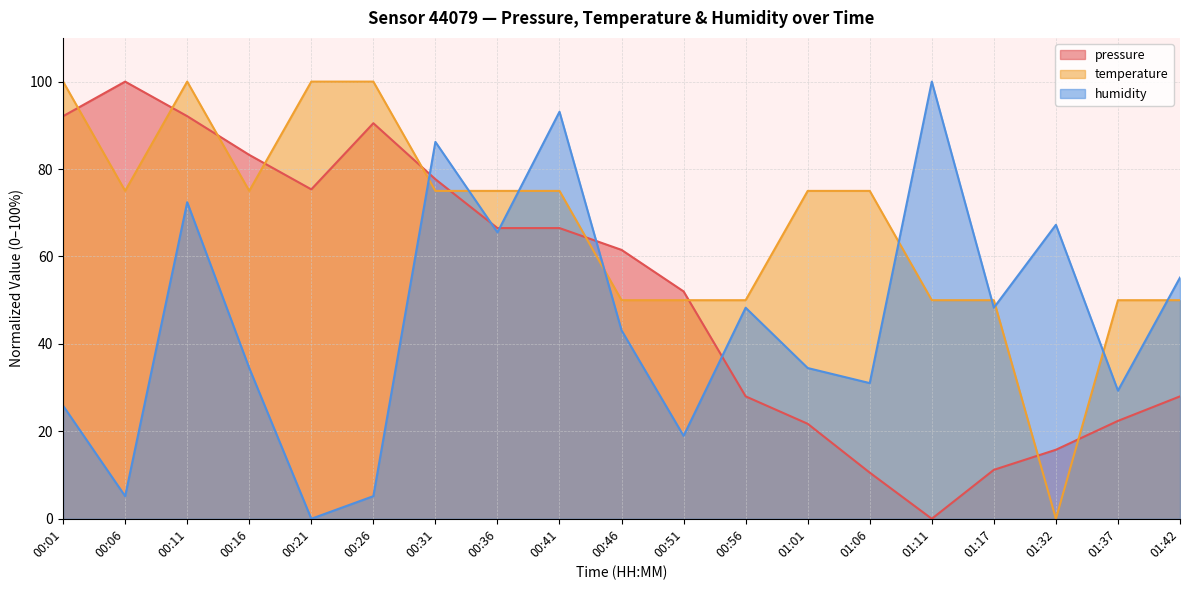

What is the difference between the humidity values at 00:06 and 00:41?

87.9